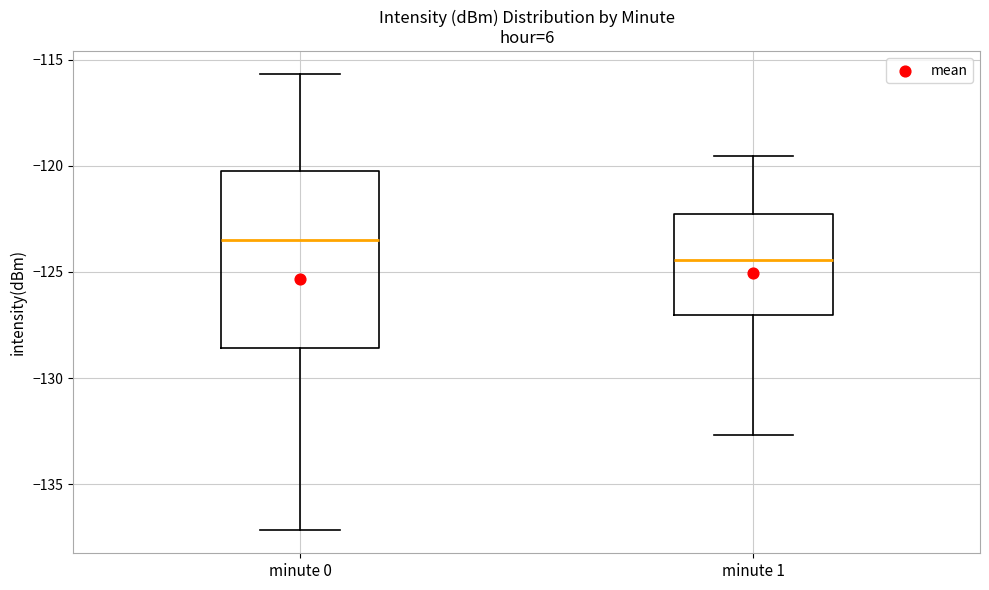

Reading left to right, read every box against the y-axis: the position of its median line, the range the box covers, and the ends of its whiskers. The values are not printed on the chart, so give them approximately, as read against the axis.

minute 0: median -123.5, box -128.5 to -120.0, whiskers -137.0 to -115.5
minute 1: median -124.5, box -127.0 to -122.5, whiskers -132.5 to -119.5